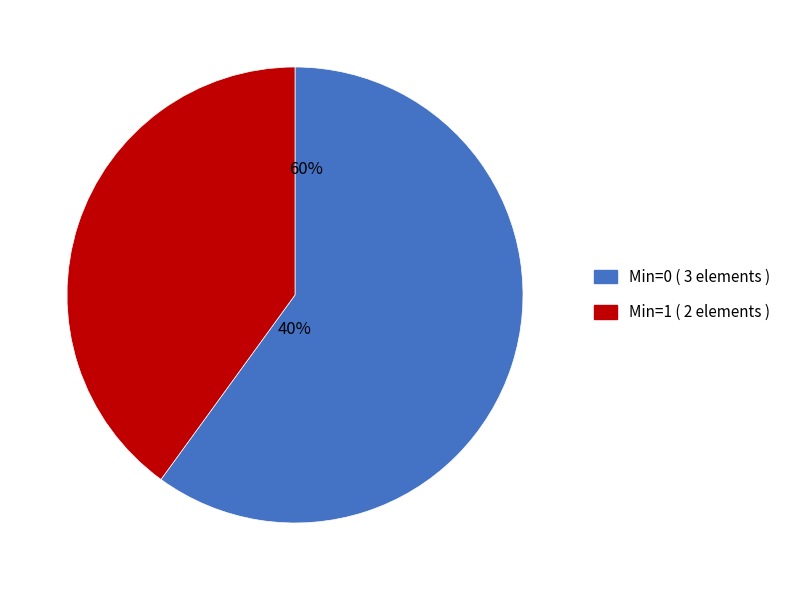

The Extension.value[x] slice represents 58% of the pie. True or false?

False